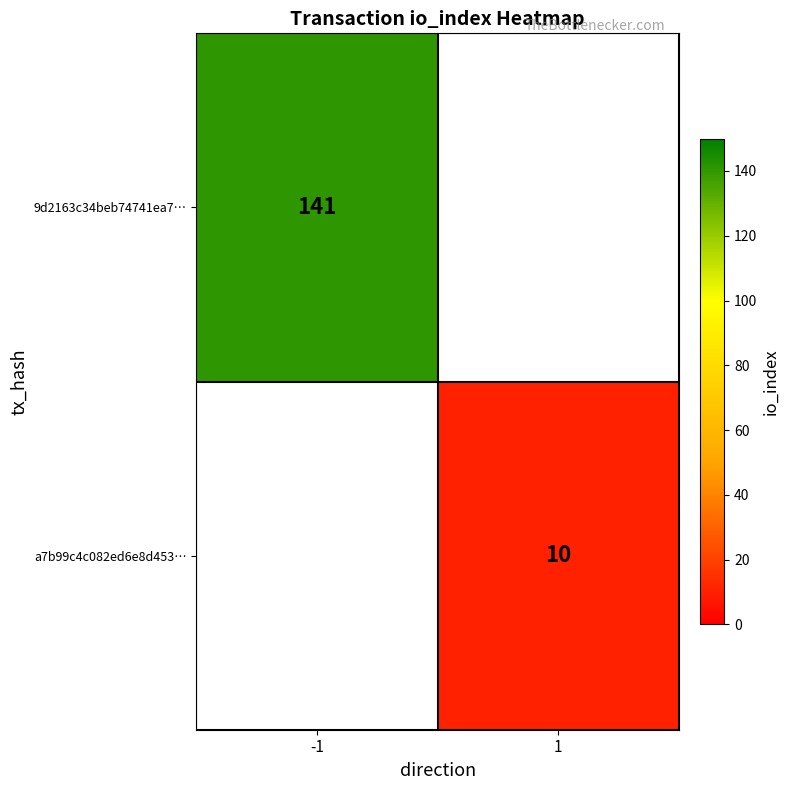

Is the value of 9d2163c34beb74741ea7… at -1 greater than the value of a7b99c4c082ed6e8d453… at 1?

Yes